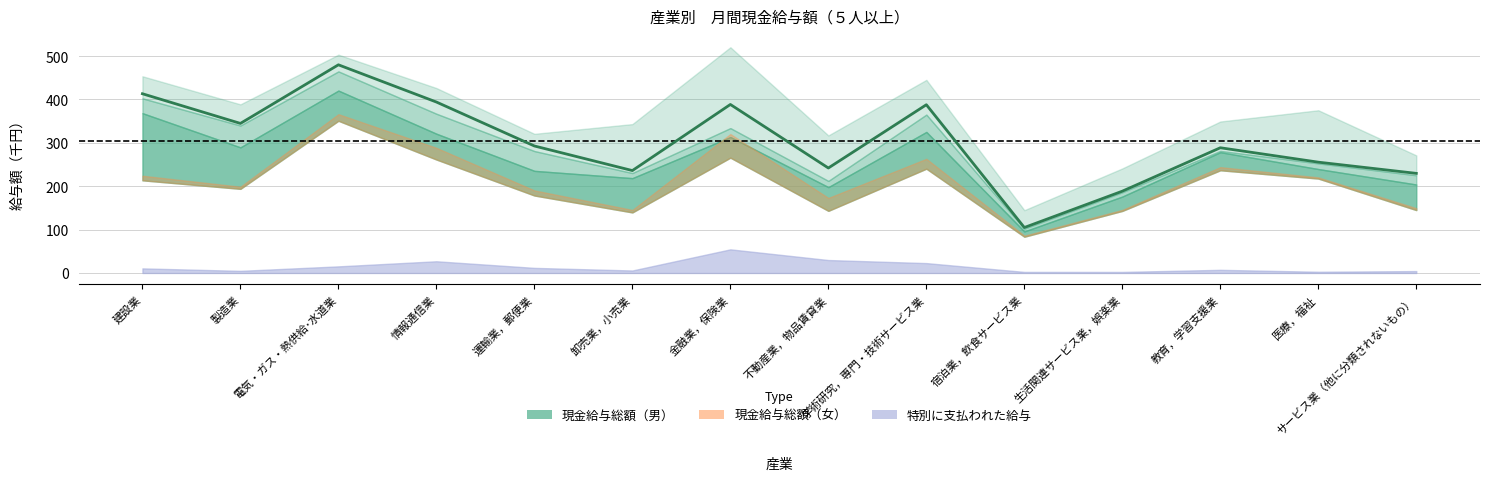

Which label corresponds to the smallest value in the chart?

宿泊業，飲食サービス業